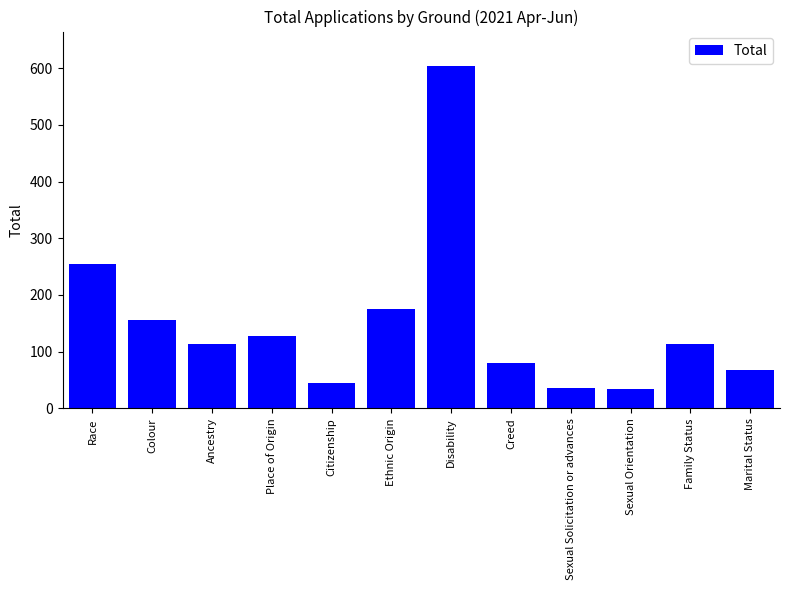

How many data points are less than 114?

6